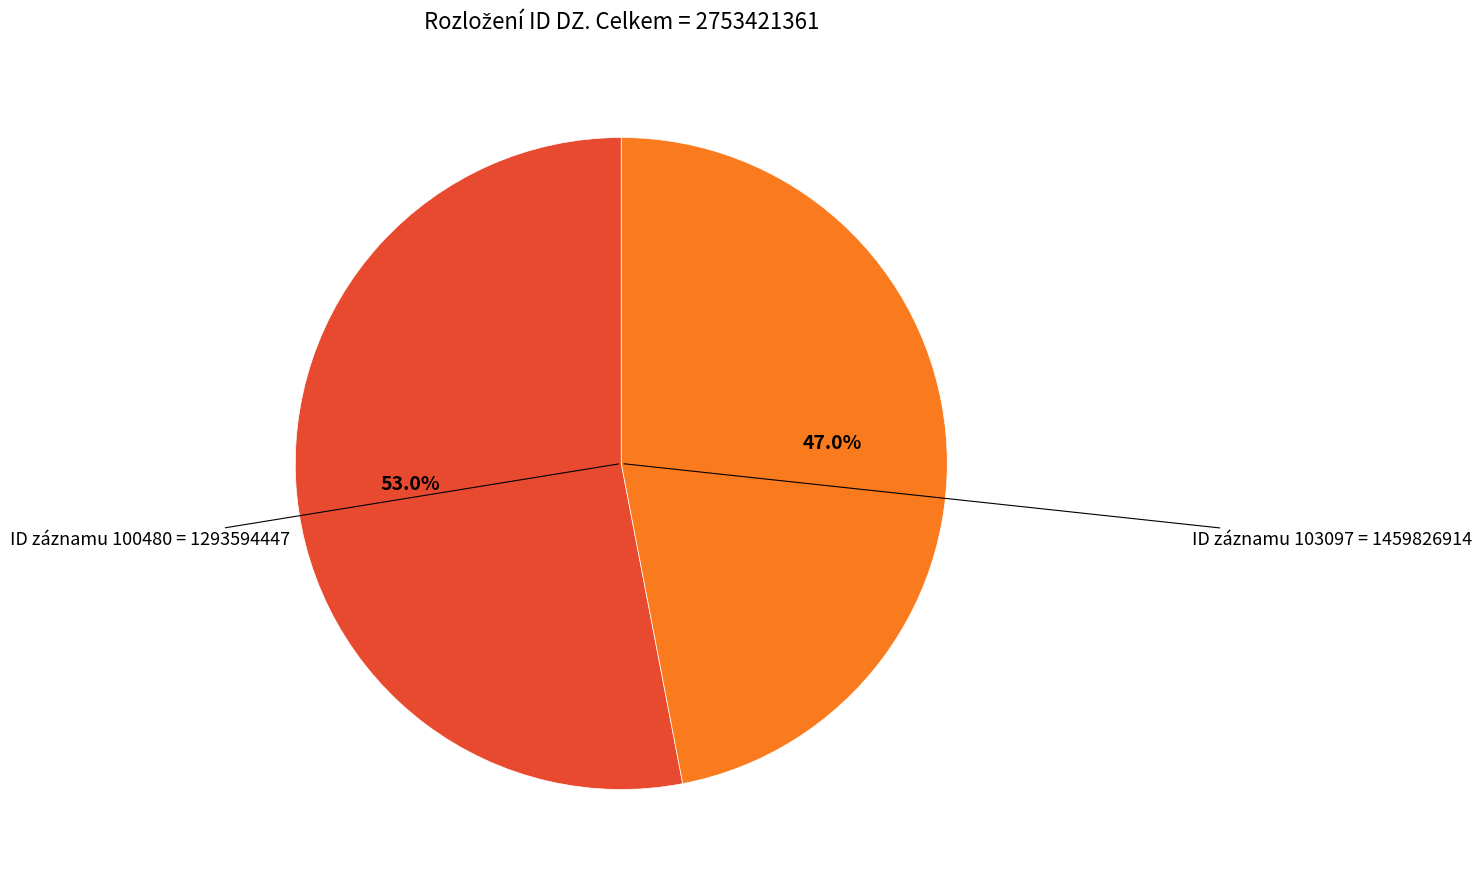

How many slices are in this pie chart?

2